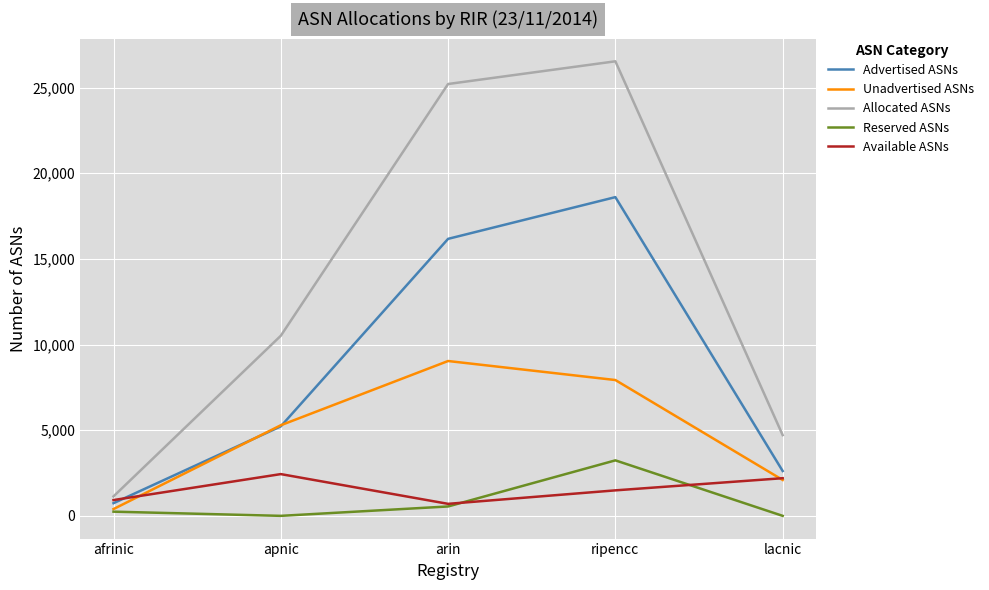

Which series changed the most between arin and lacnic?

Allocated ASNs